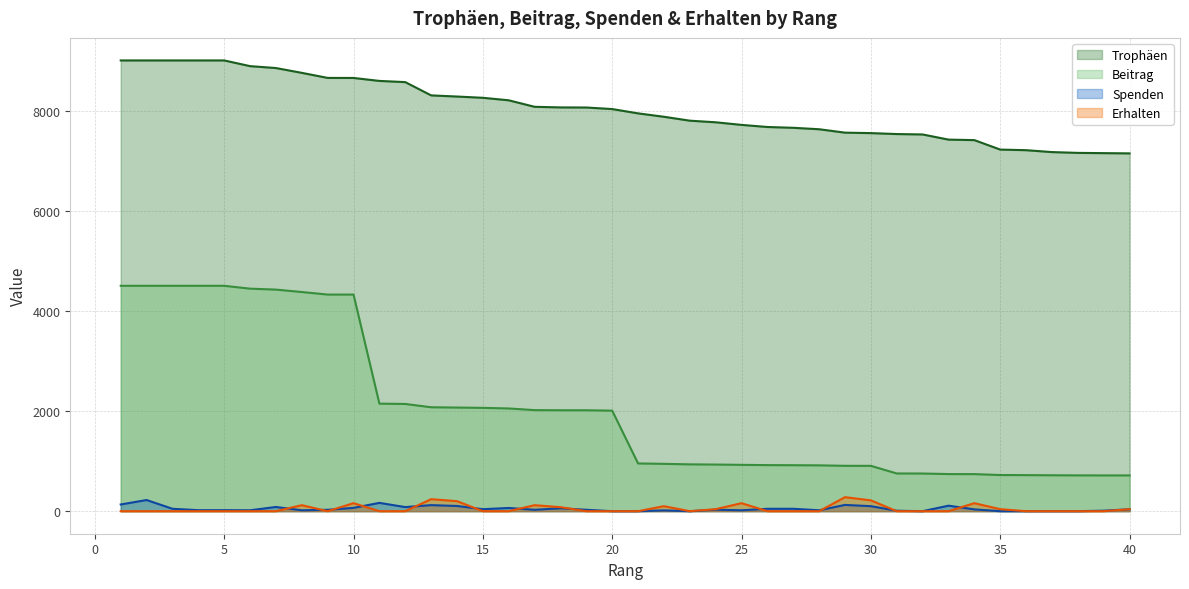

What is the maximum value shown in the chart?

9000